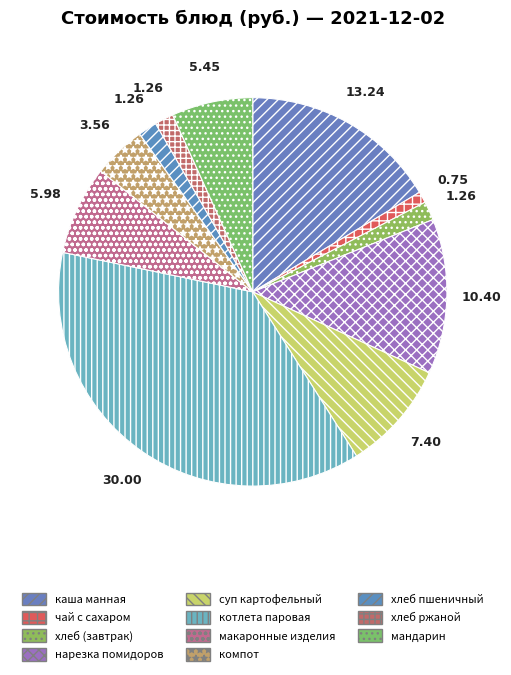

Is there any slice that represents more than half of the pie?

No